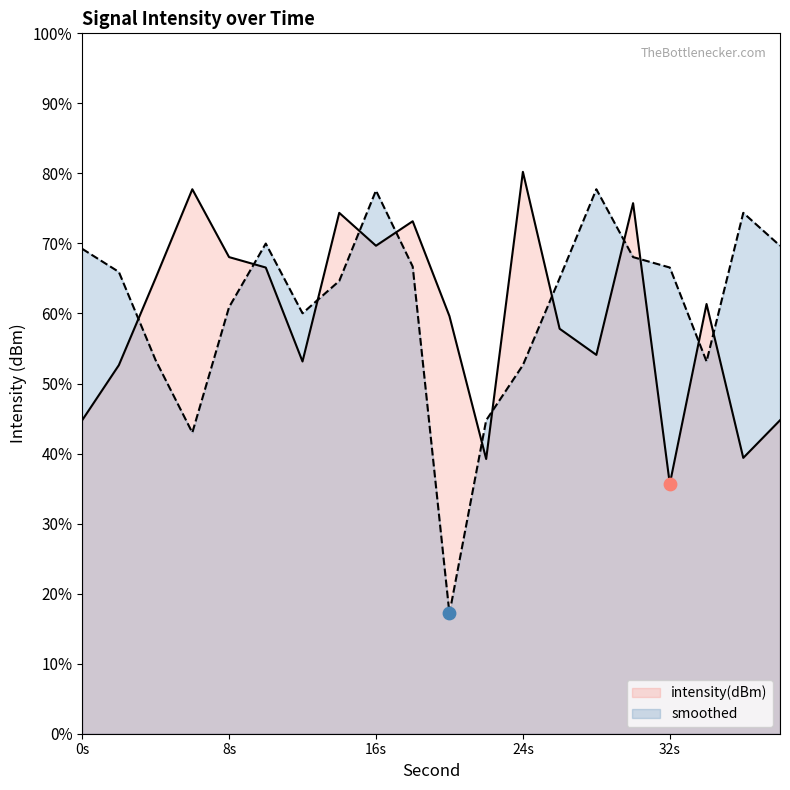

What is the total value across all series at 22?

84.0